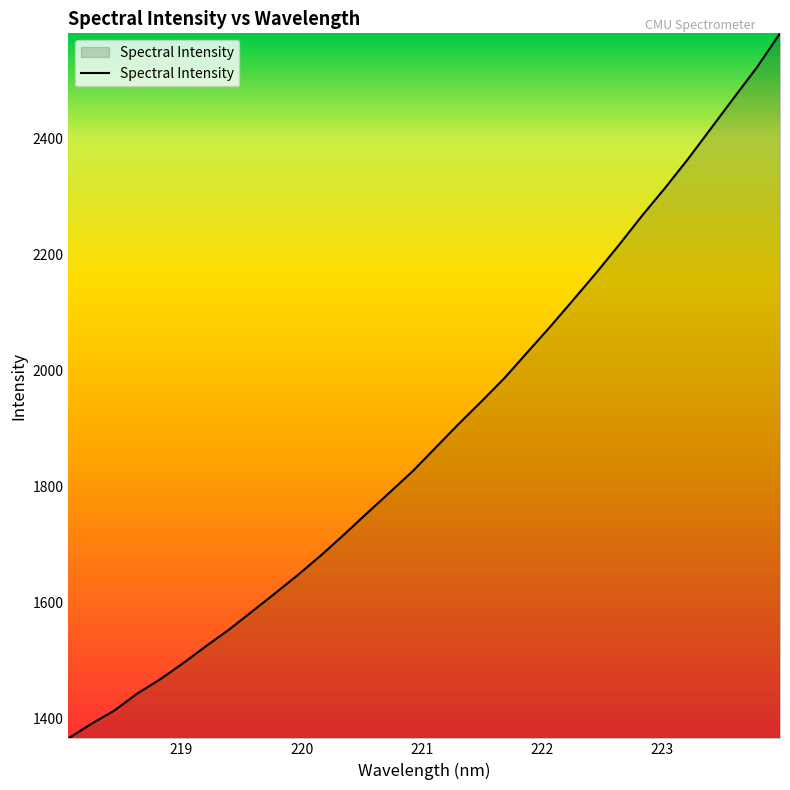

Does the chart display data point markers on the line(s)?

No